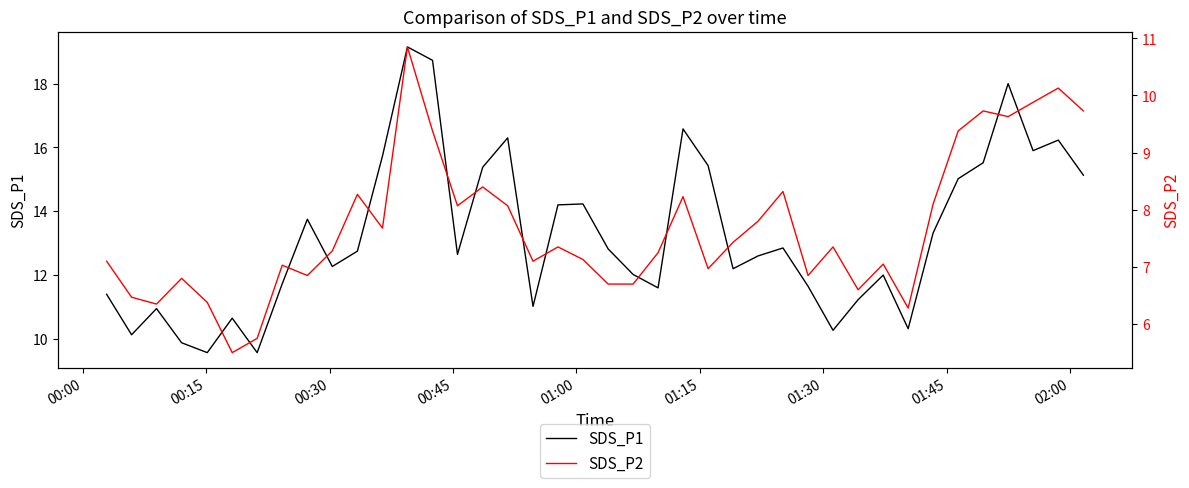

List the series in order of their overall mean, highest first.

SDS_P1, SDS_P2